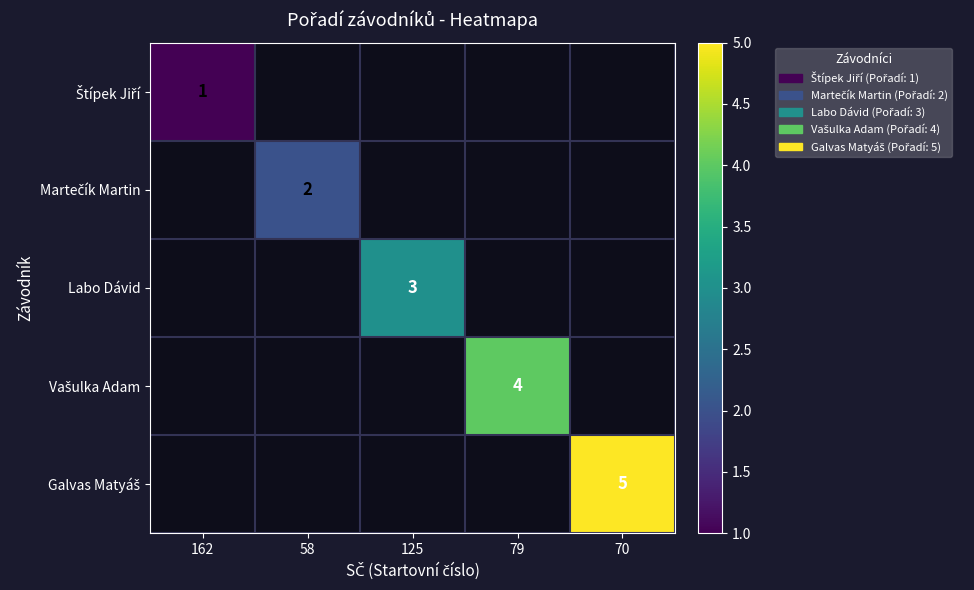

List the series in order of their overall mean, lowest first.

Štípek Jiří, Martečík Martin, Labo Dávid, Vašulka Adam, Galvas Matyáš